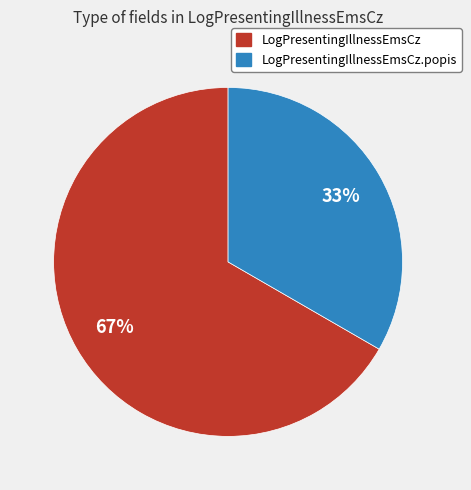

Does any single category account for the majority?

Yes